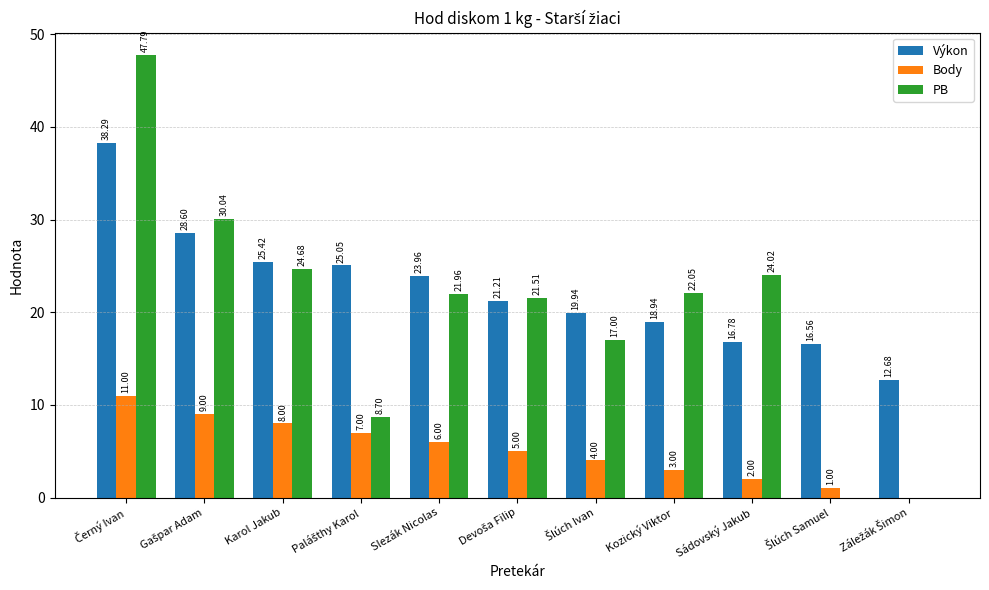

What is the highest value of the Výkon series?

38.3